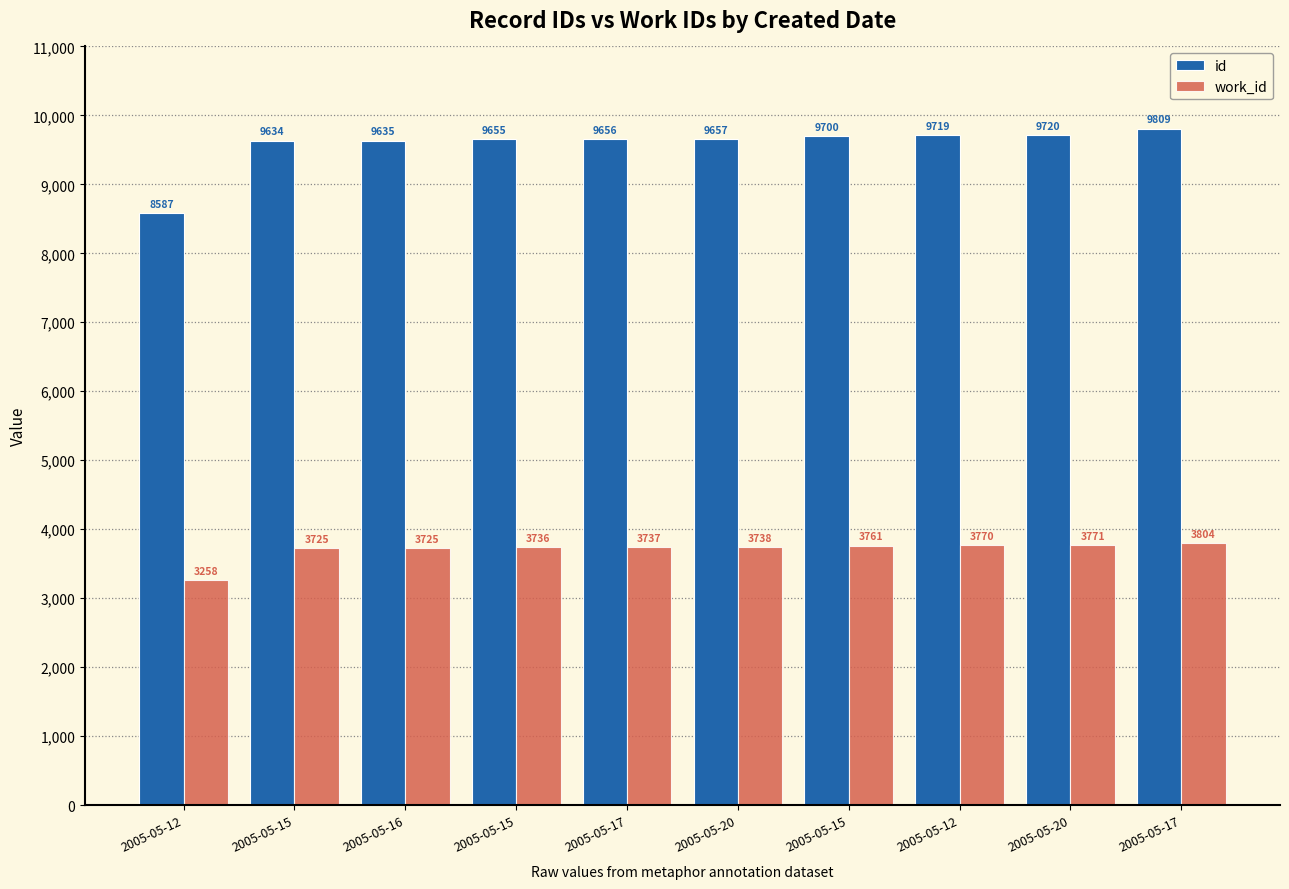

Reading right to left, transcribe all the data shown in this chart.

id: 9809	9720	9719	9700	9657	9656	9655	9635	9634	8587
work_id: 3804	3771	3770	3761	3738	3737	3736	3725	3725	3258